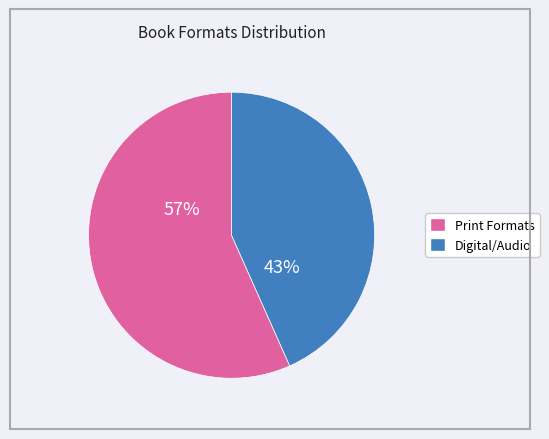

To the nearest percent, what is the average slice percentage?

50%